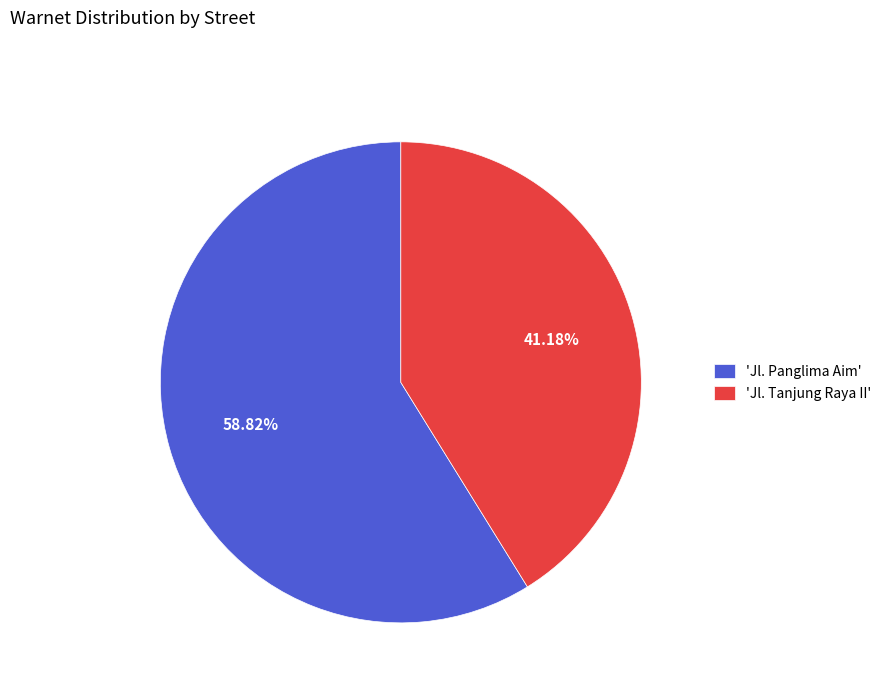

Does any single category account for the majority?

Yes